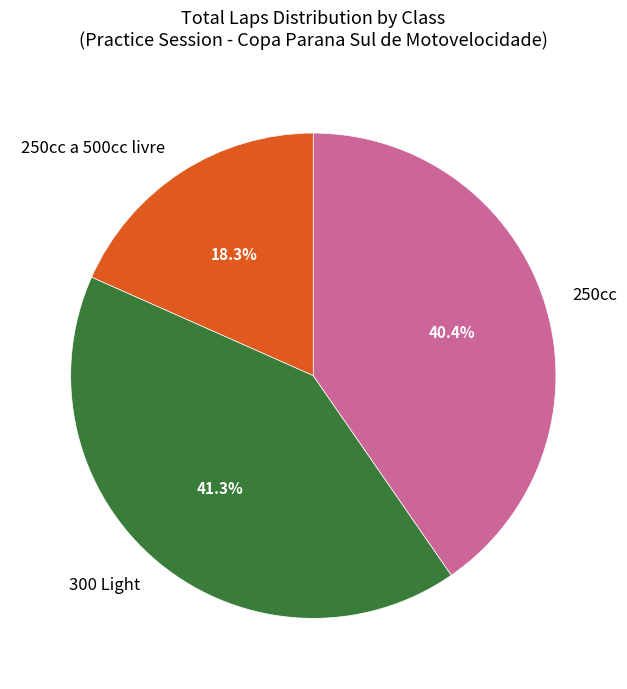

Is the sum of 250cc and 300 Light greater than half?

Yes